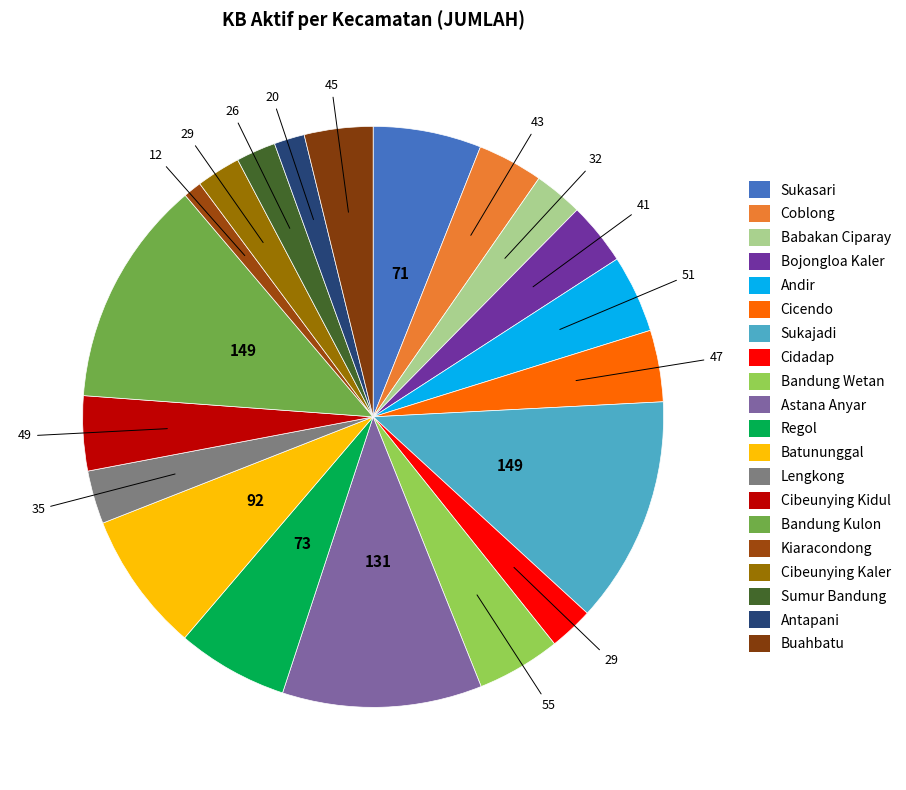

Rank the categories by value from lowest to highest.

Kiaracondong, Antapani, Sumur Bandung, Cidadap, Cibeunying Kaler, Babakan Ciparay, Lengkong, Bojongloa Kaler, Coblong, Buahbatu, Cicendo, Cibeunying Kidul, Andir, Bandung Wetan, Sukasari, Regol, Batununggal, Astana Anyar, Sukajadi, Bandung Kulon